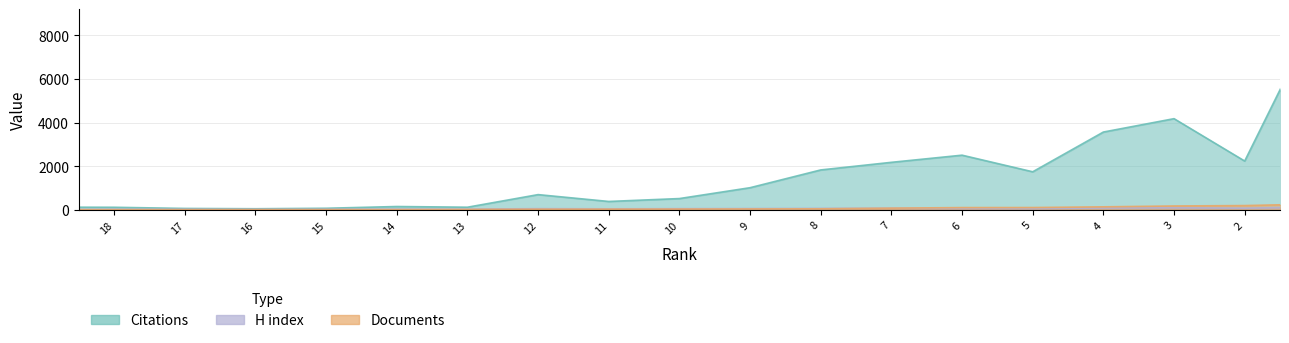

At how many categories does at least one series exceed 1765?

7